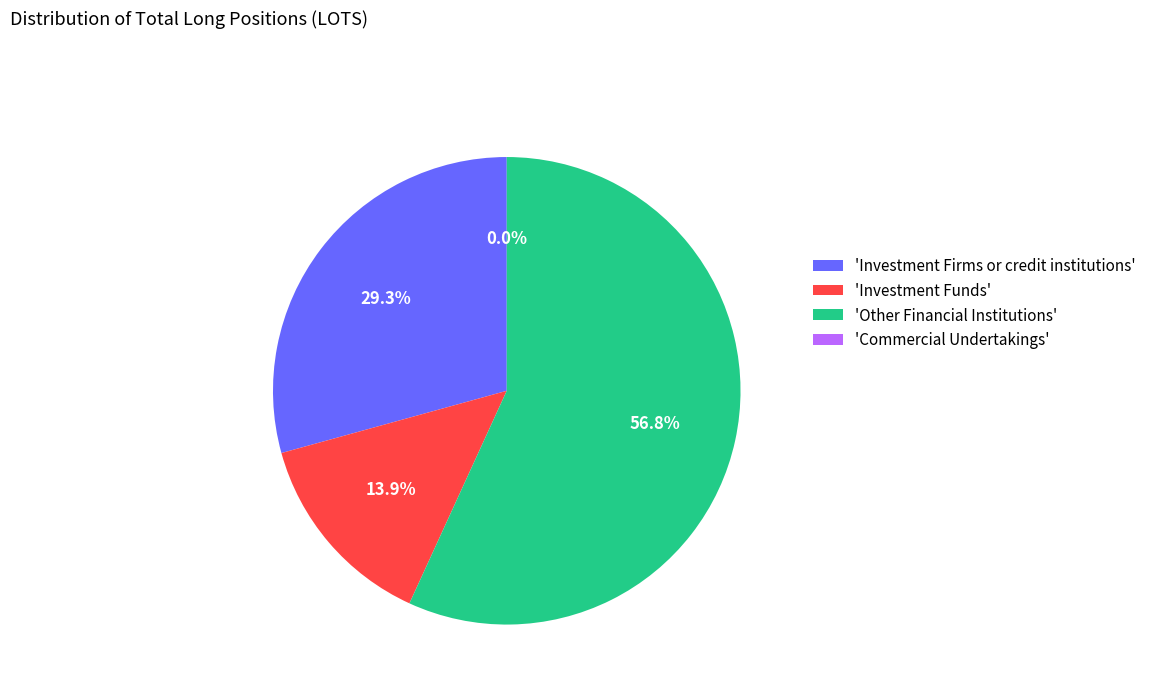

Combined, what portion of the pie is Commercial Undertakings and Other Financial Institutions?

56.8%